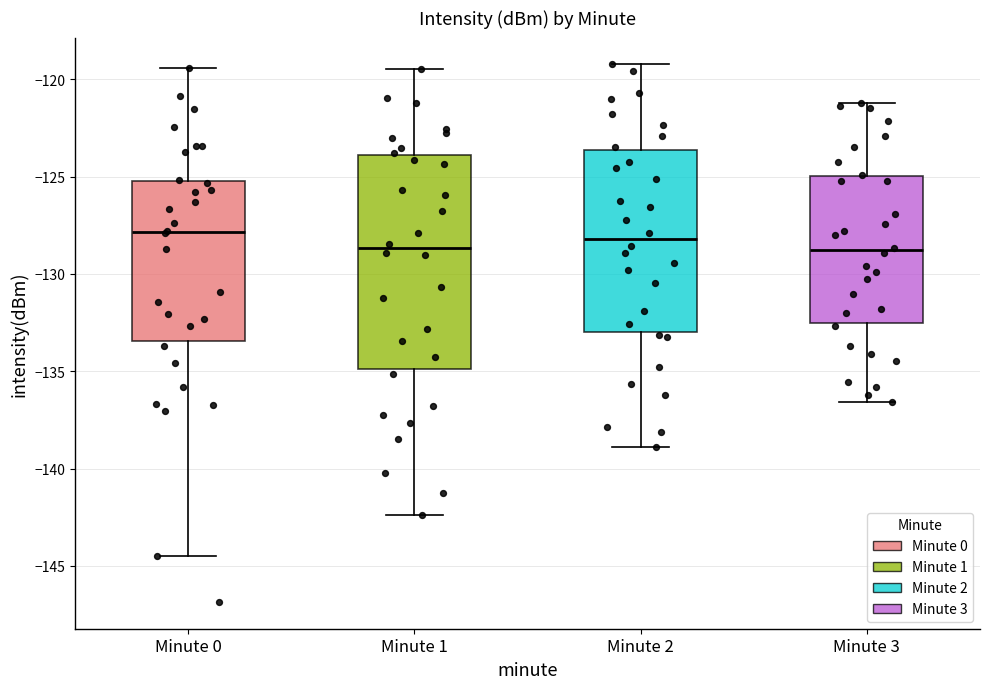

Where does the upper whisker of the box for Minute 1 end on the y-axis? The values are not printed on the chart, so give them approximately, as read against the axis.

-119.5